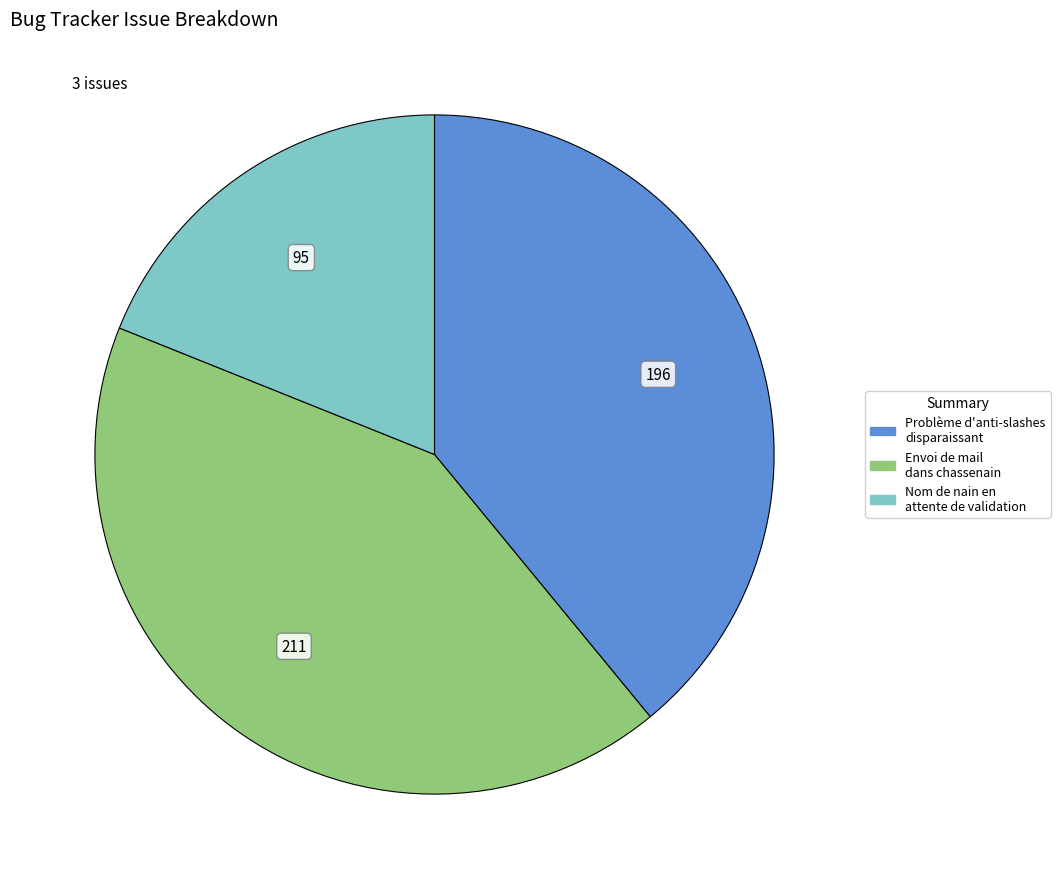

Is Envoi de mail dans chassenain the majority of the pie?

No